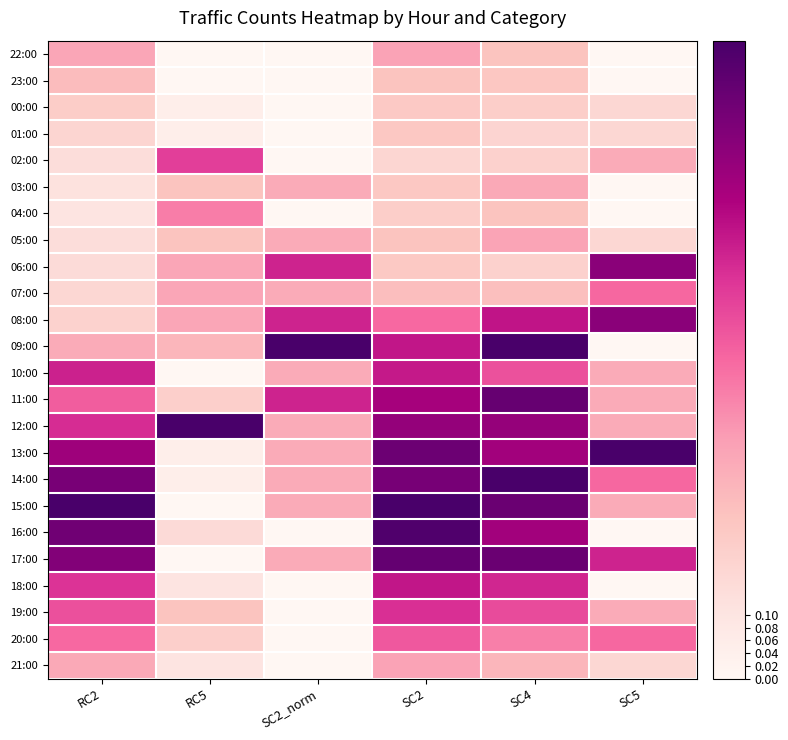

Rank the series at SC5 from lowest to highest value.

22:00, 23:00, 03:00, 04:00, 09:00, 16:00, 18:00, 00:00, 01:00, 05:00, 21:00, 02:00, 10:00, 11:00, 12:00, 15:00, 19:00, 07:00, 14:00, 20:00, 17:00, 06:00, 08:00, 13:00